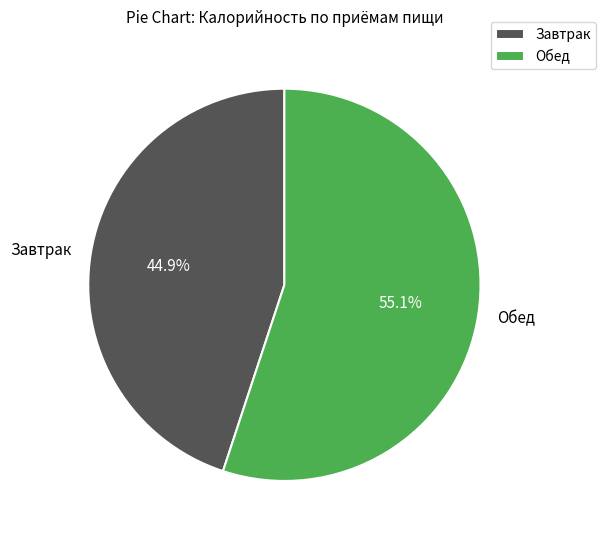

Which category has the smallest portion of the pie?

Завтрак